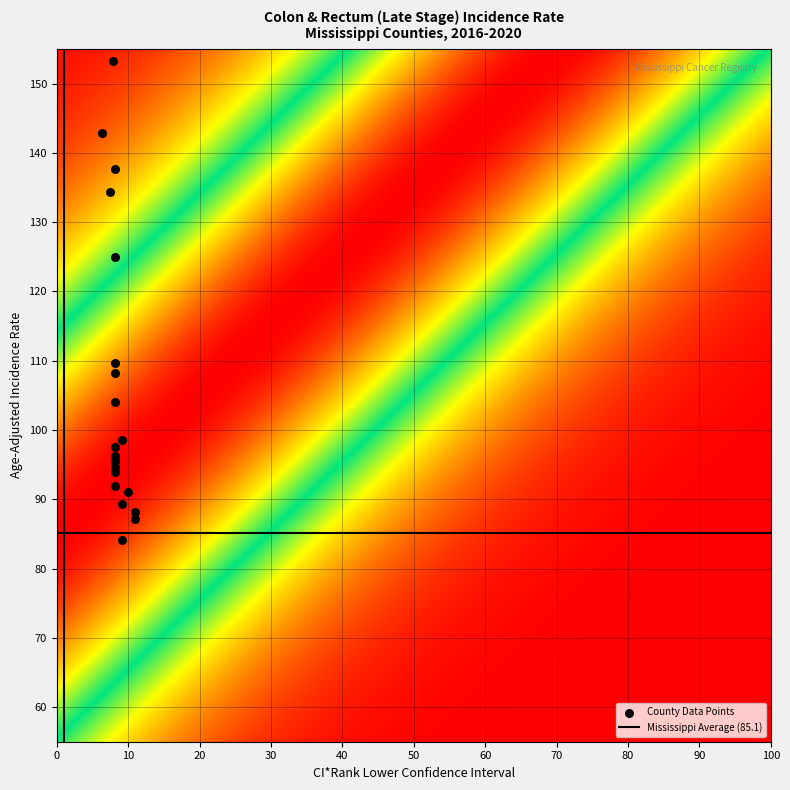

What Y value in the scatter plot is closest to 118?

125.0